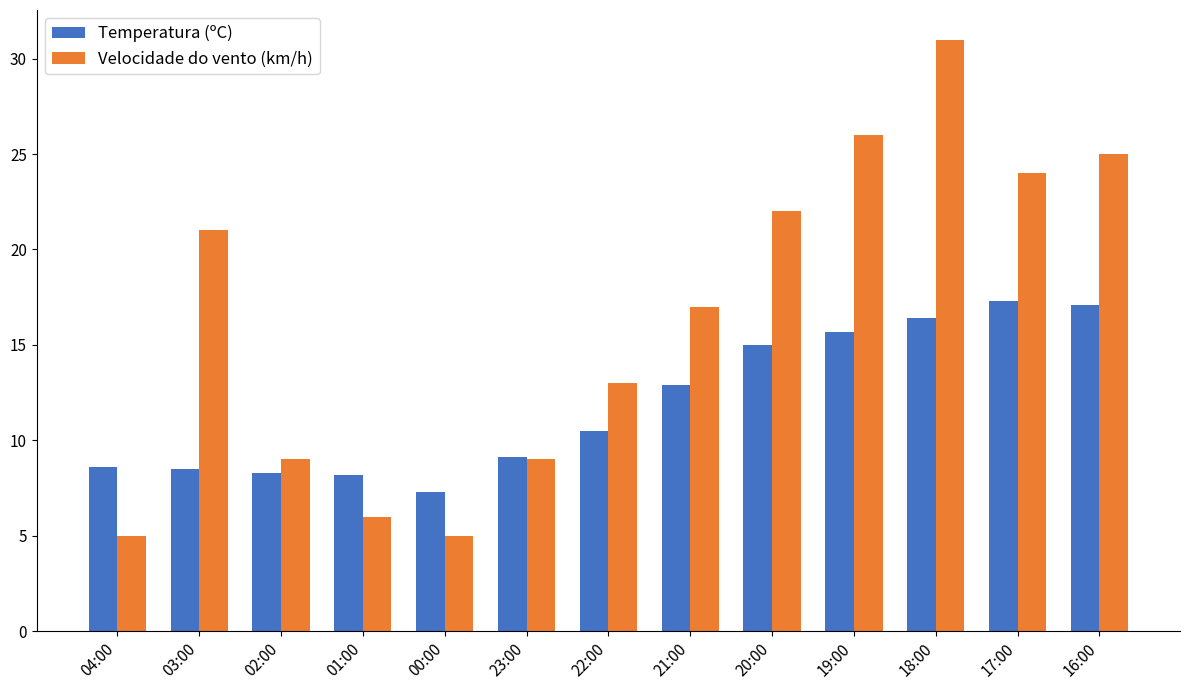

Which series has the largest total across all categories?

Velocidade do vento (km/h)